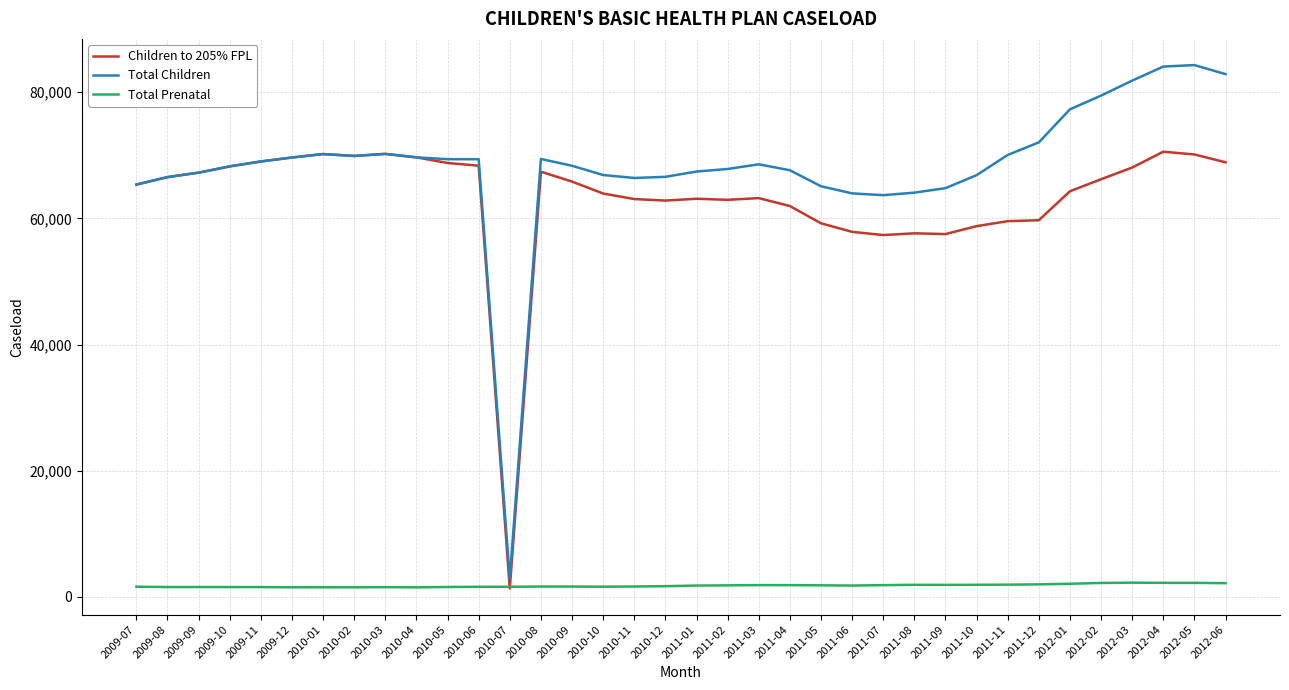

Where does the Children to 205% FPL series first go above 65824?

2009-08